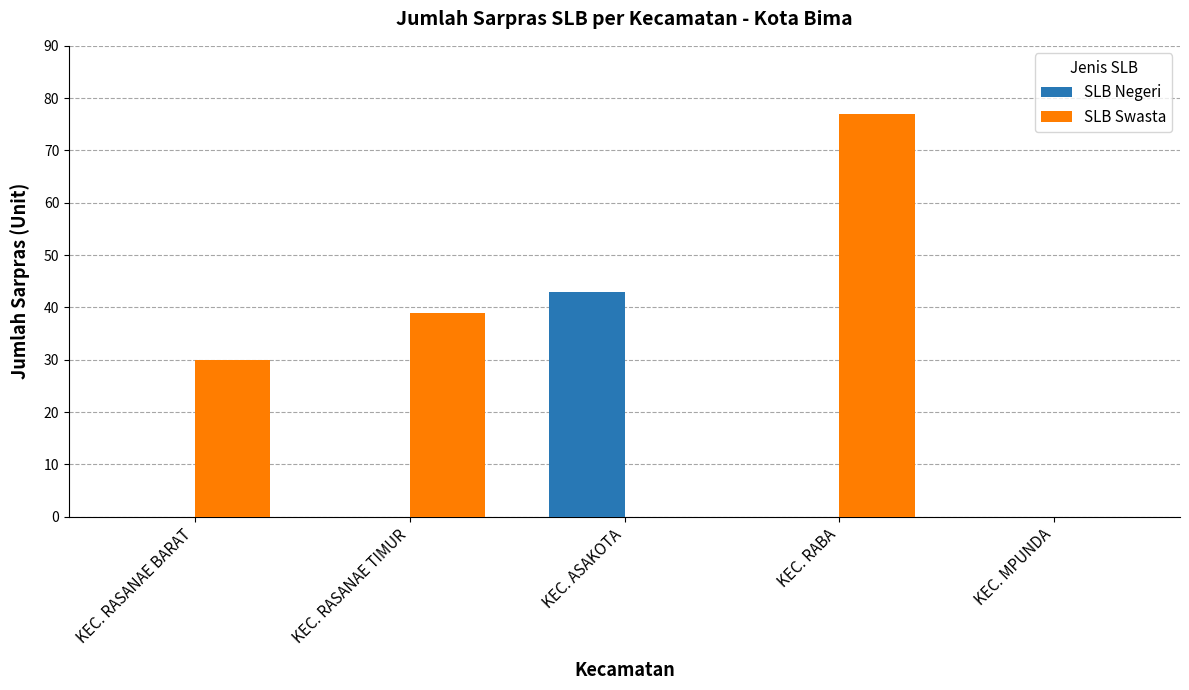

Is the value of SLB Swasta at KEC. RABA greater than the value of SLB Negeri at KEC. RABA?

Yes